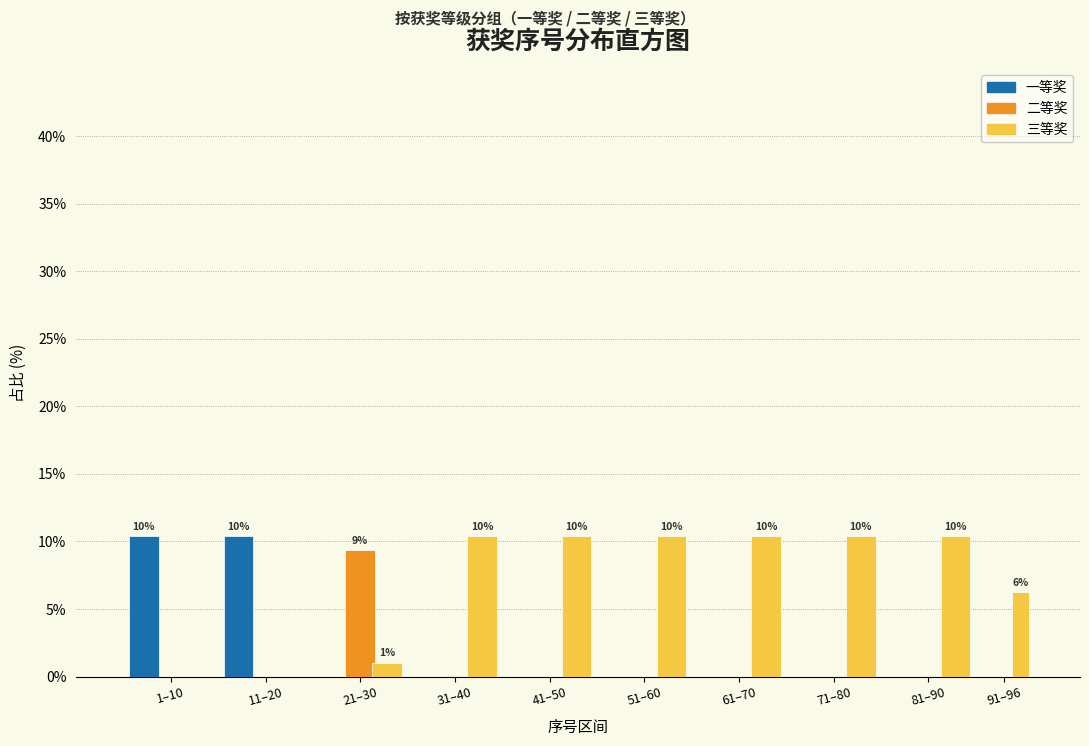

What is the total value across all series at 41–50?

10.4